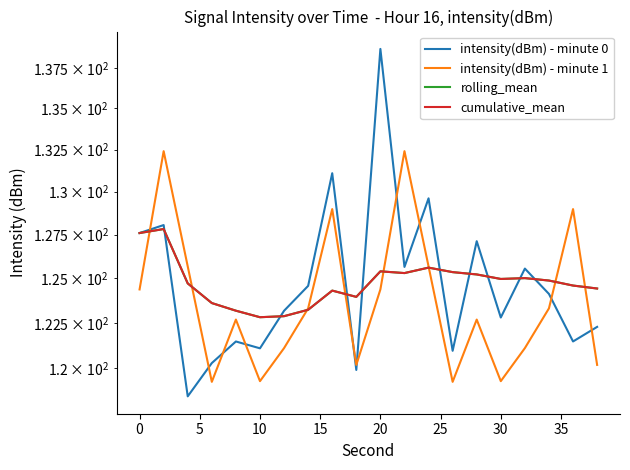

How many intersections are there between rolling_mean and intensity(dBm) - minute 1?

8